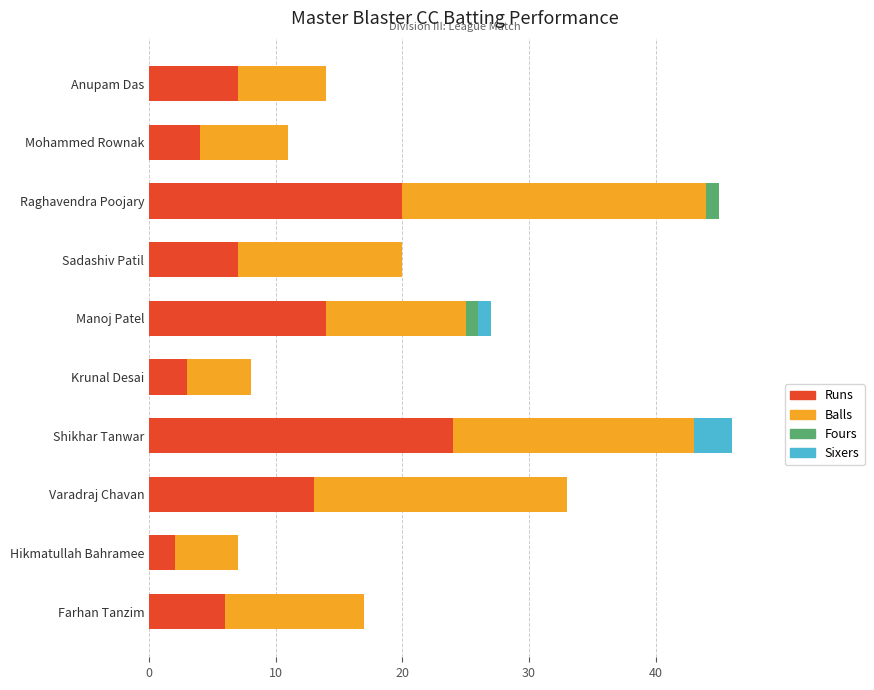

Which category has the highest value in the Runs series?

Shikhar Tanwar